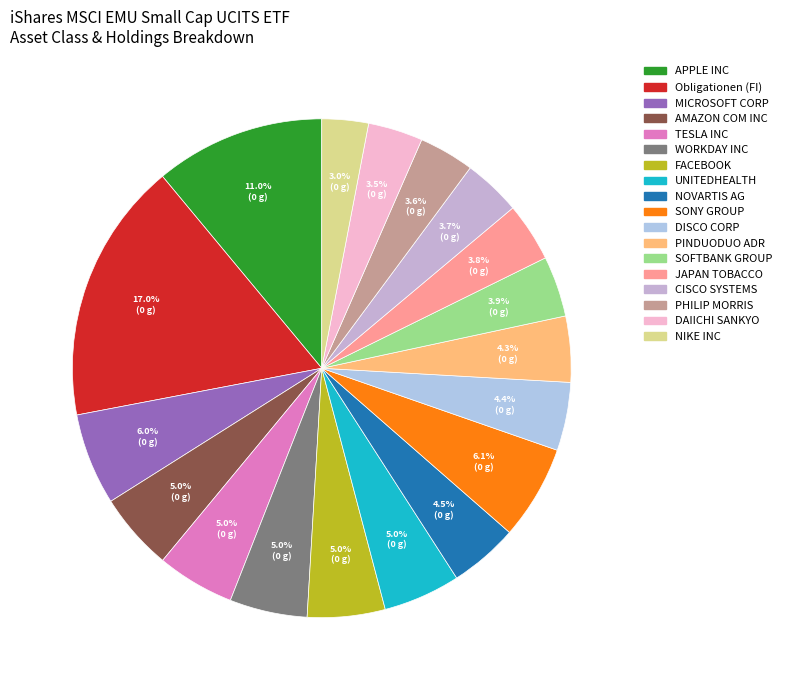

To the nearest percent, what is the average slice percentage?

6%